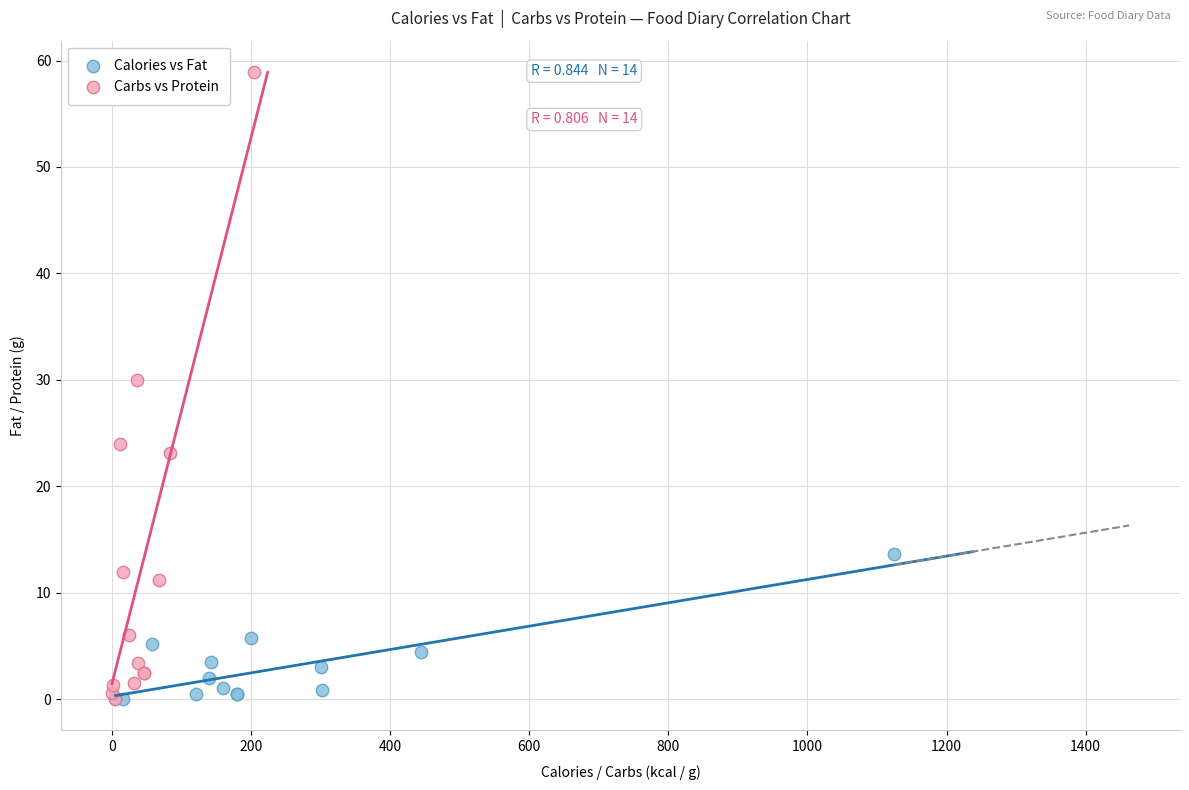

Which series reaches the maximum Y coordinate?

Carbs vs Protein